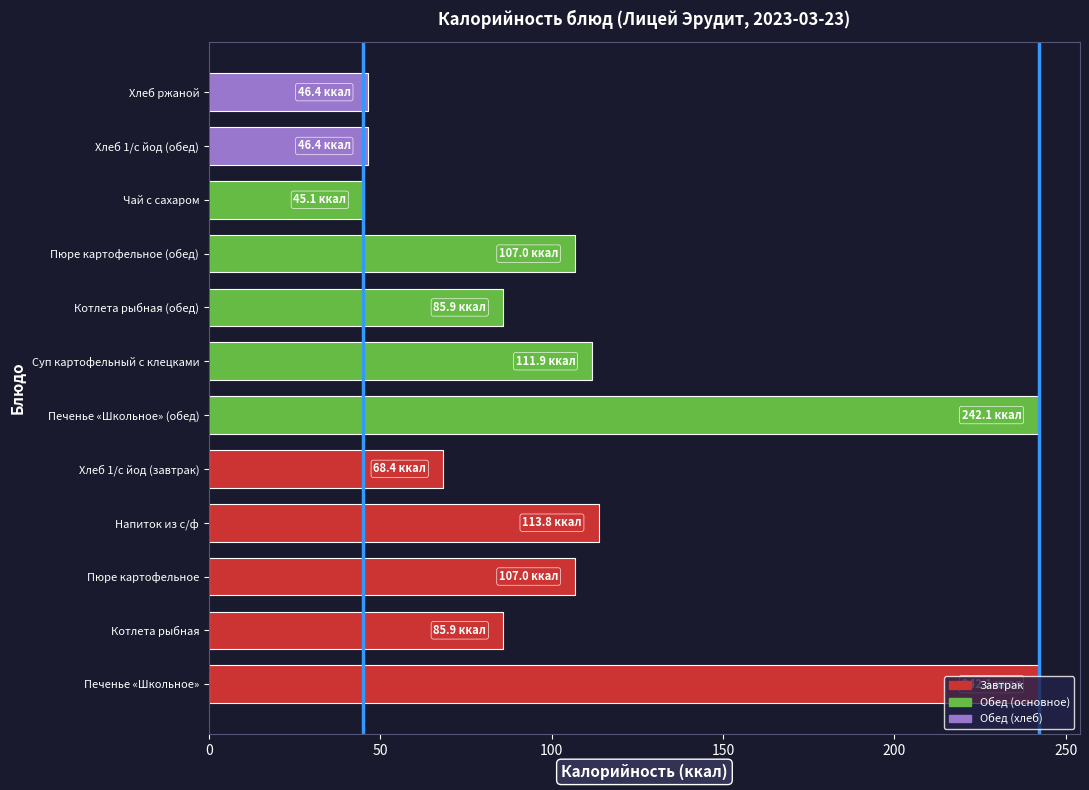

What is the difference between the second highest and second lowest values?

195.7